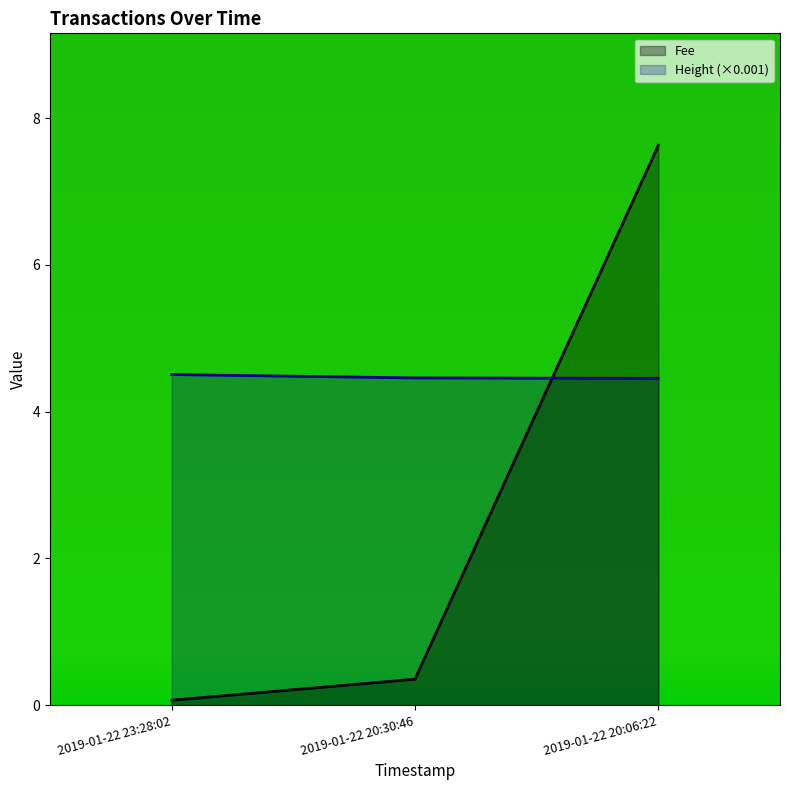

Reading left to right, list all the values displayed in this chart.

Fee: 0.1	0.4	7.6
Height: 4.5	4.5	4.5